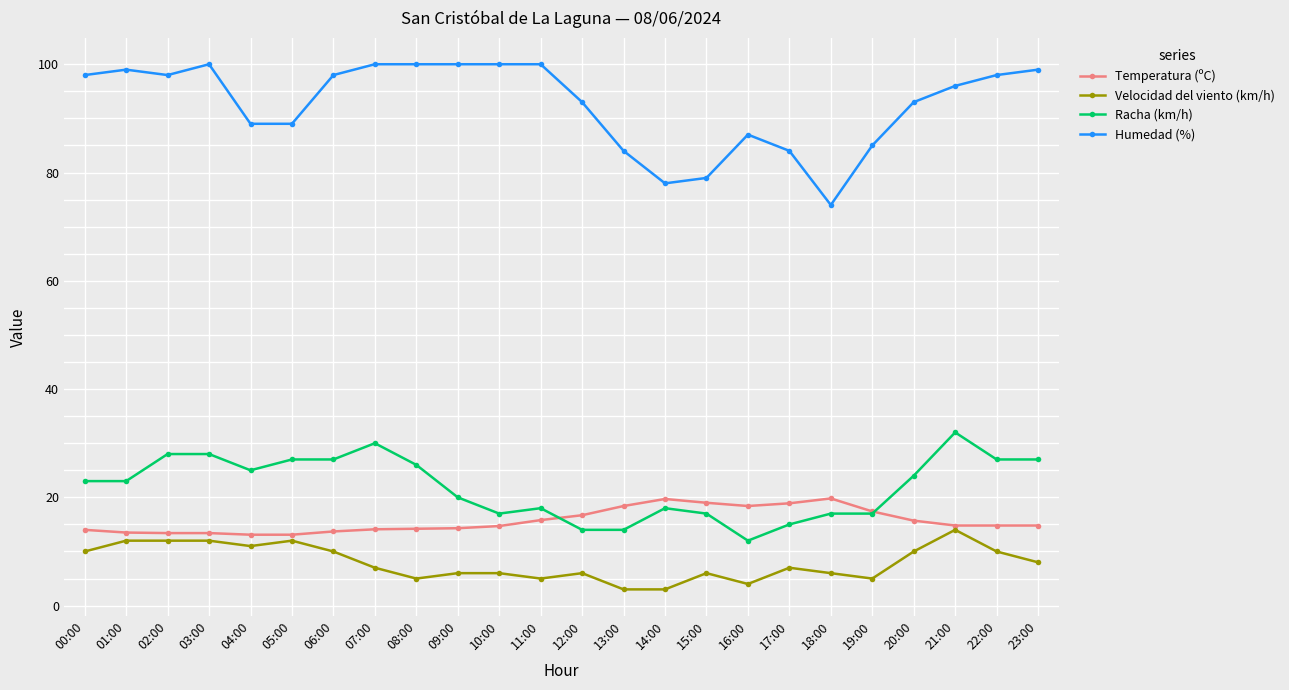

True or false: Temperatura (ºC) and Humedad (%) intersect in this chart.

False